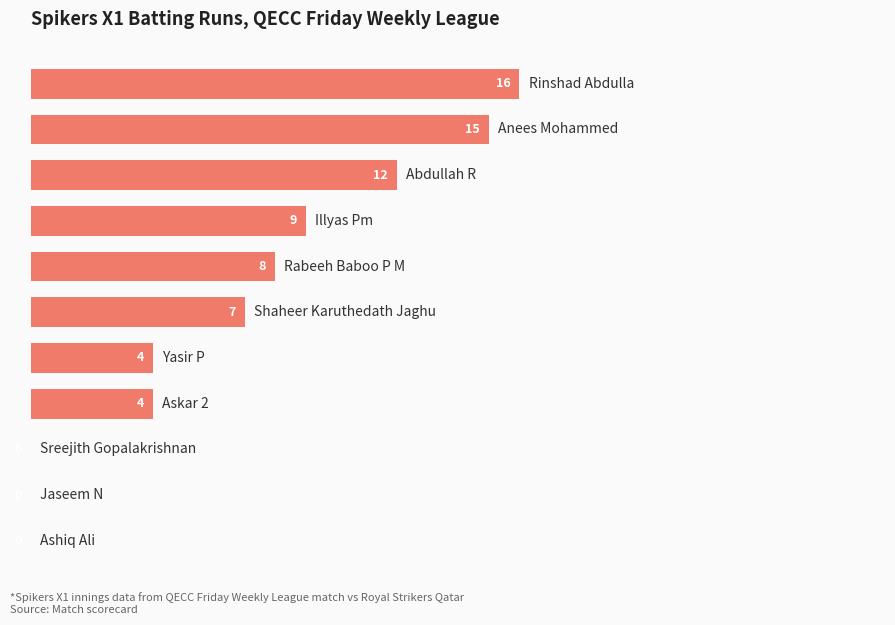

How many values are between 0 and 12?

9